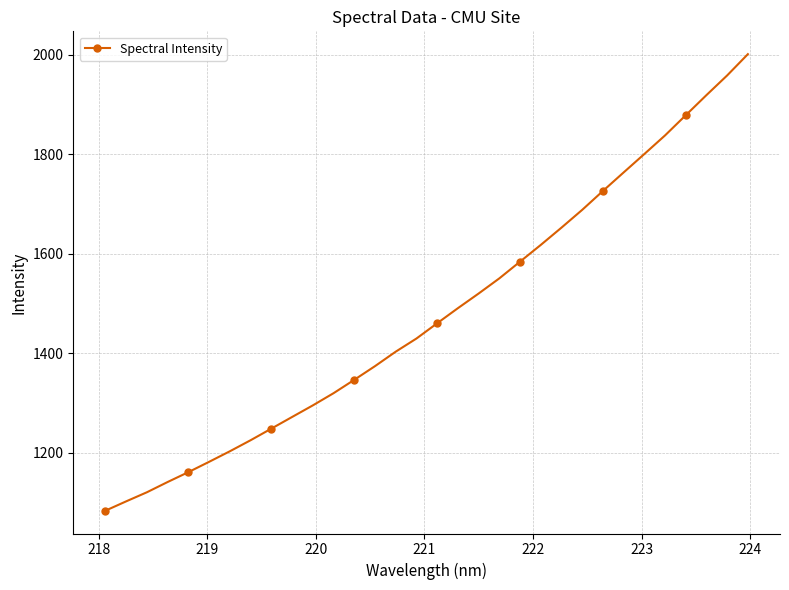

What is the value of the 5th point from the left?

1160.9